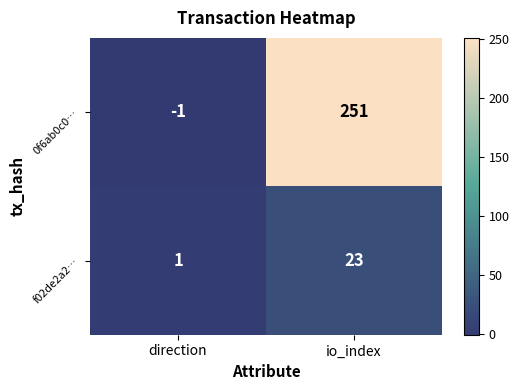

True or false: 0f6ab0c0… has a value of 251 at io_index.

True